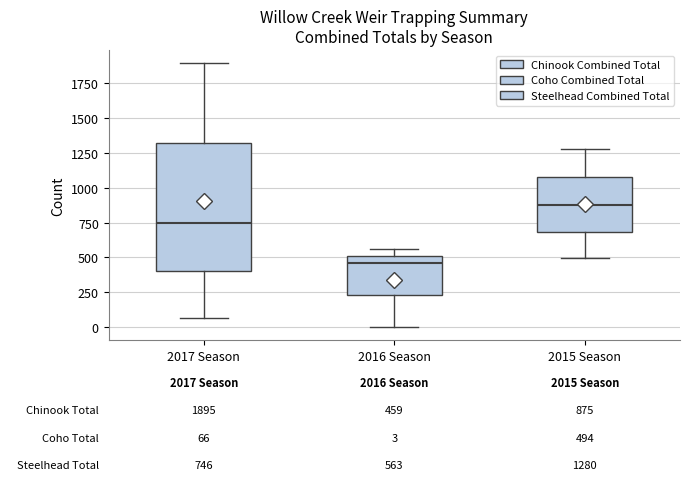

Which box has the highest median line?

2015 Season